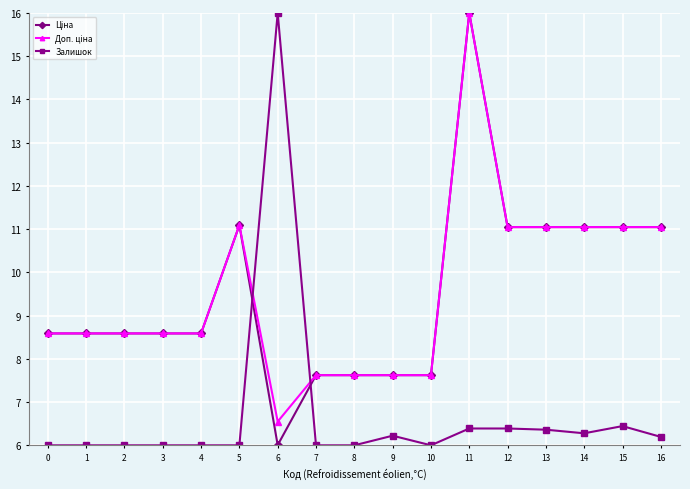

Which category has the highest value in the Залишок series?

6